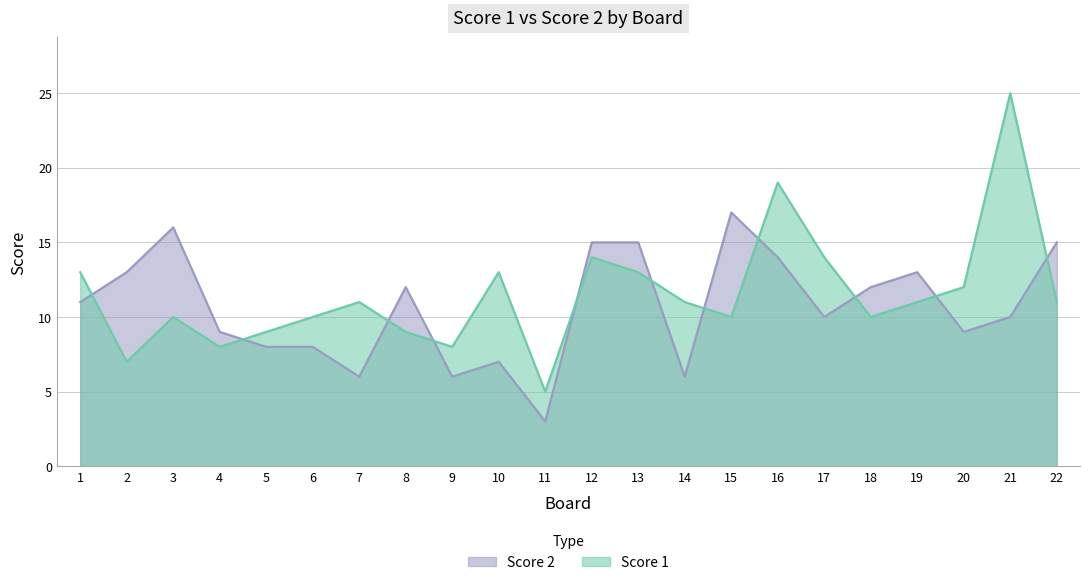

How many times do Score 1 and Score 2 cross each other?

11